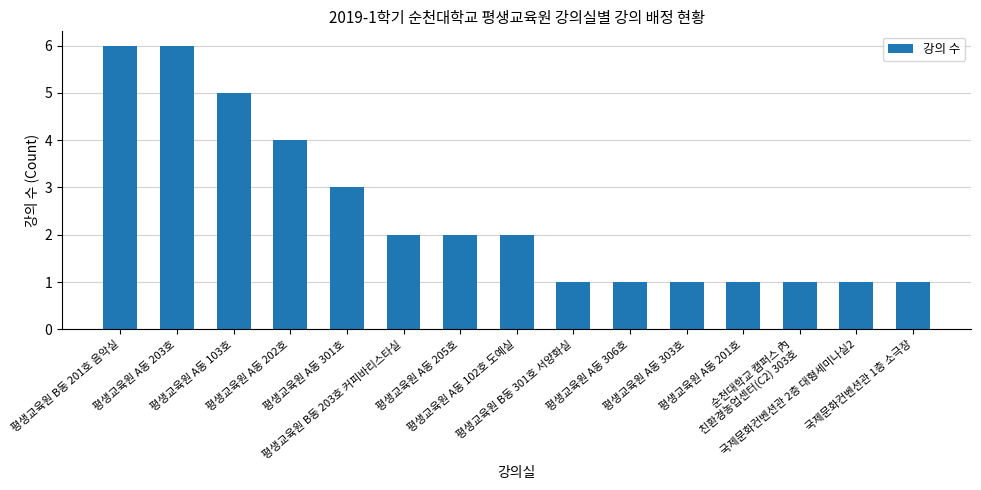

Reading right to left, list all the values displayed in this chart.

국제문화컨벤션관 1층 소극장=1	국제문화컨벤션관 2층 대형세미나실2=1	순천대학교 캠퍼스 內
친환경농업센터(C2) 303호=1	평생교육원 A동 201호=1	평생교육원 A동 303호=1	평생교육원 A동 306호=1	평생교육원 B동 301호 서양화실=1	평생교육원 A동 102호 도예실=2	평생교육원 A동 205호=2	평생교육원 B동 203호 커피바리스타실=2	평생교육원 A동 301호=3	평생교육원 A동 202호=4	평생교육원 A동 103호=5	평생교육원 A동 203호=6	평생교육원 B동 201호 음악실=6